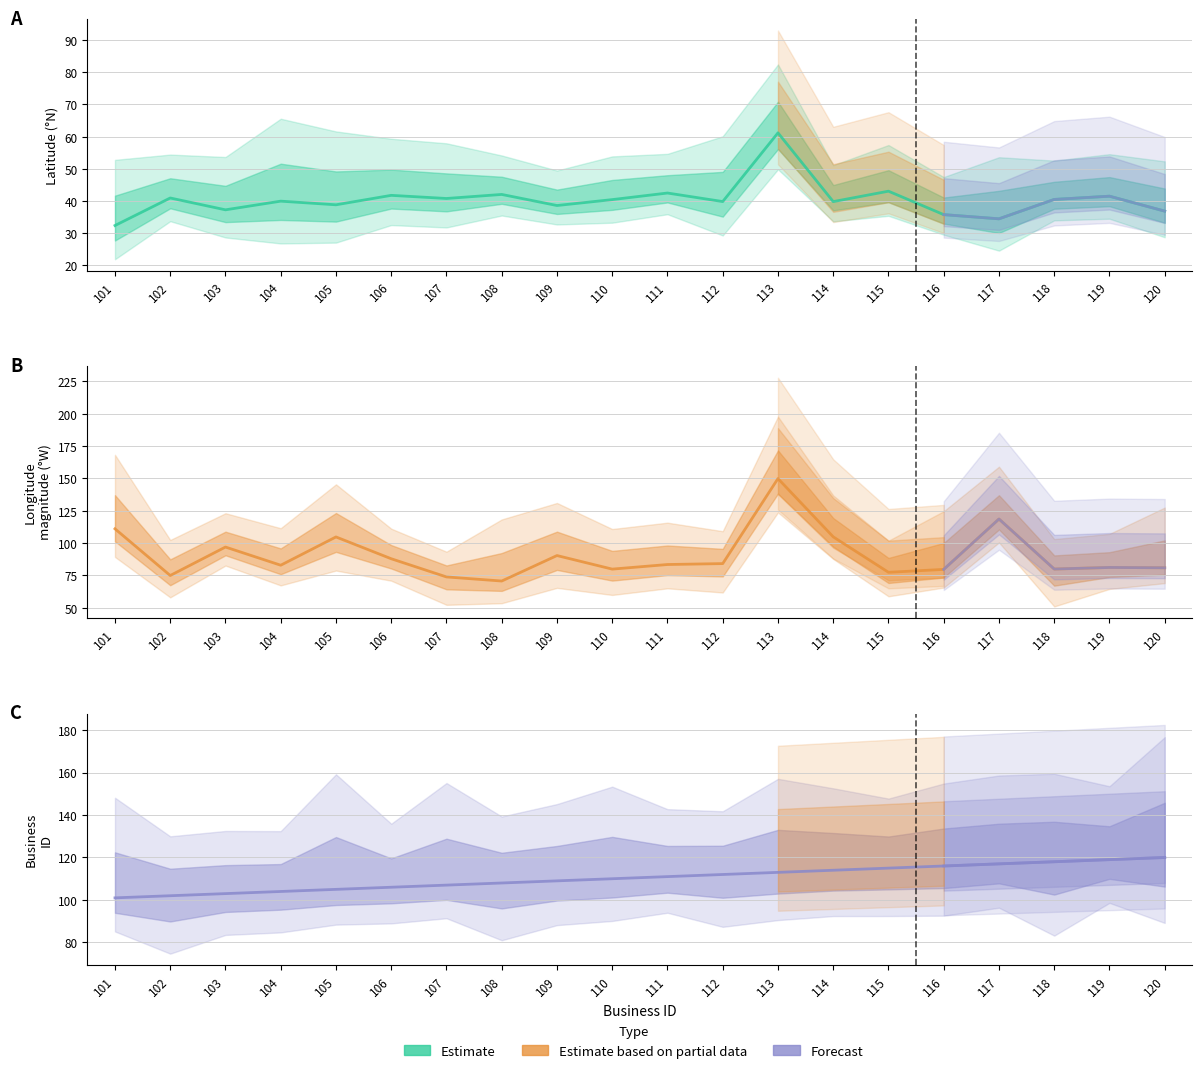

True or false: Latitude and Business ID intersect in this chart.

False